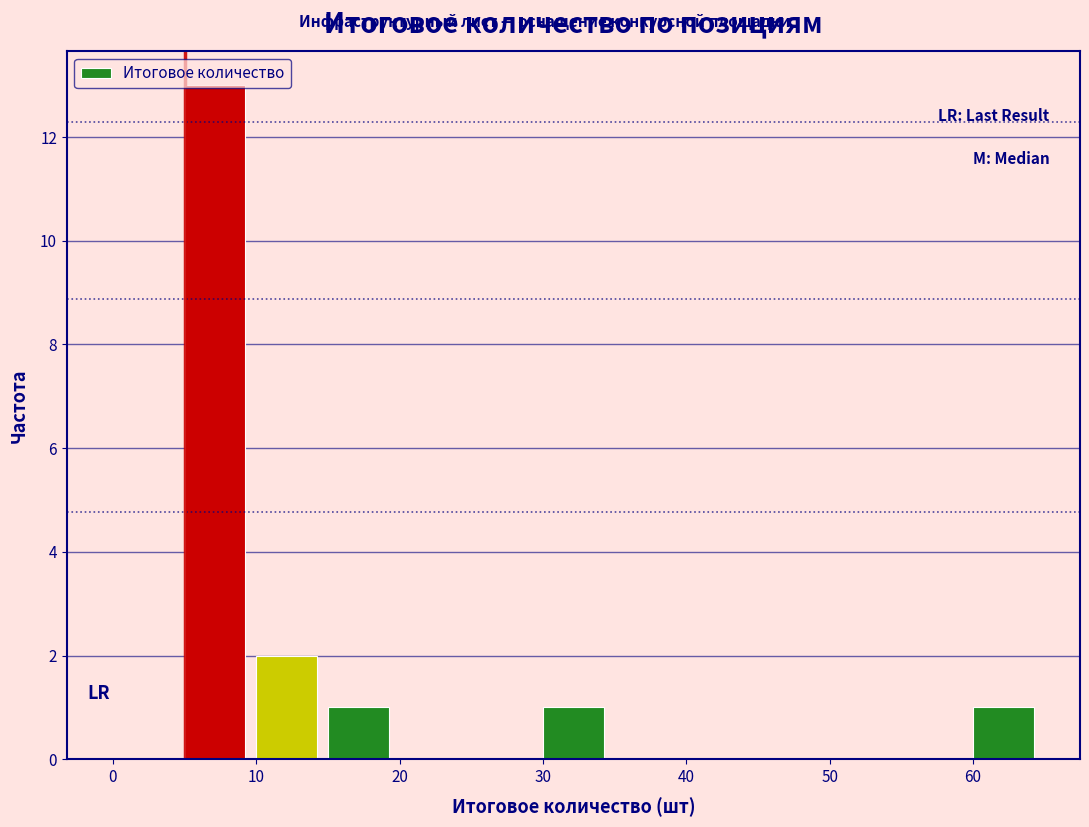

How tall is the bar that spans 10 to 15 on the x-axis? The values are not printed on the chart, so give them approximately, as read against the axis.

2